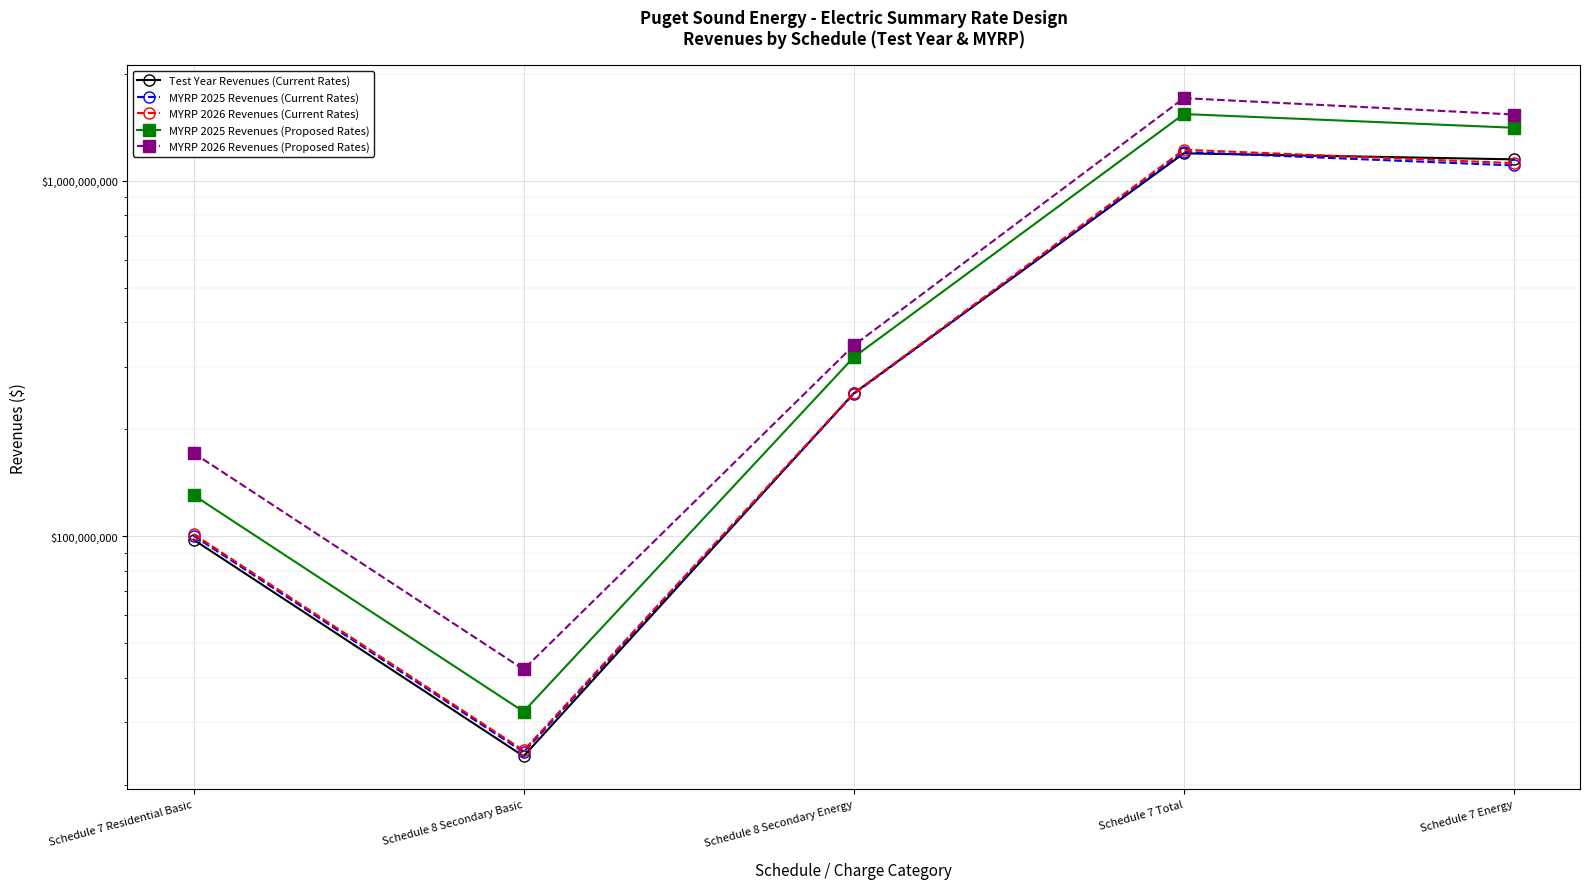

Reading right to left, extract all data points from this chart.

Test Year Revenues (Current Rates): 1148688884.0	1194479866.7	252512728.2	24091032.2	97930409.7
MYRP 2025 Revenues (Current Rates): 1104257778.3	1204729170.6	251470478.4	24732947.8	100471392.3
MYRP 2026 Revenues (Current Rates): 1120802640.0	1222343143.7	252598586.9	25009258.3	101540503.7
MYRP 2025 Revenues (Proposed Rates): 1409658351.1	1540271161.2	319041457.0	32152832.2	130612810.1
MYRP 2026 Revenues (Proposed Rates): 1535636880.0	1707240331.2	344373254.1	42265646.6	171603451.2